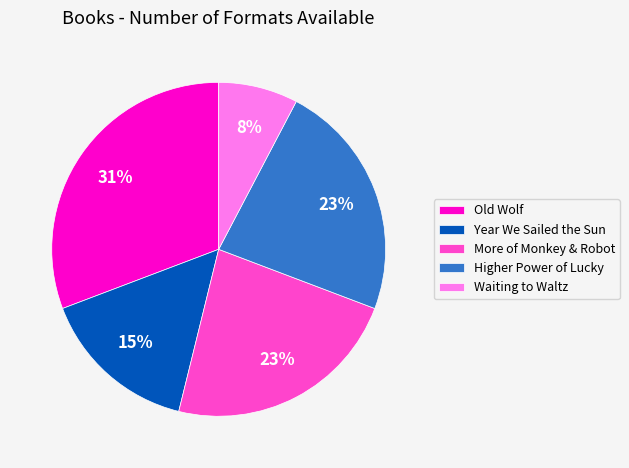

Is it true that More of Monkey & Robot is 36% of the pie?

False